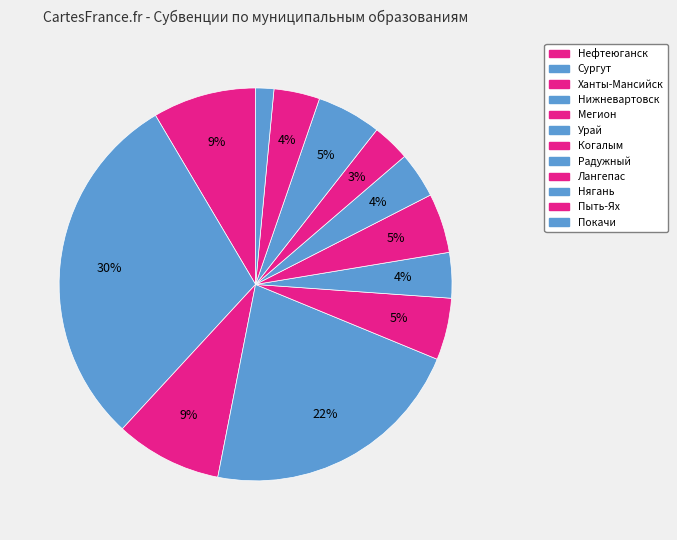

What is the change in value from Мегион to Покачи?

-1160489